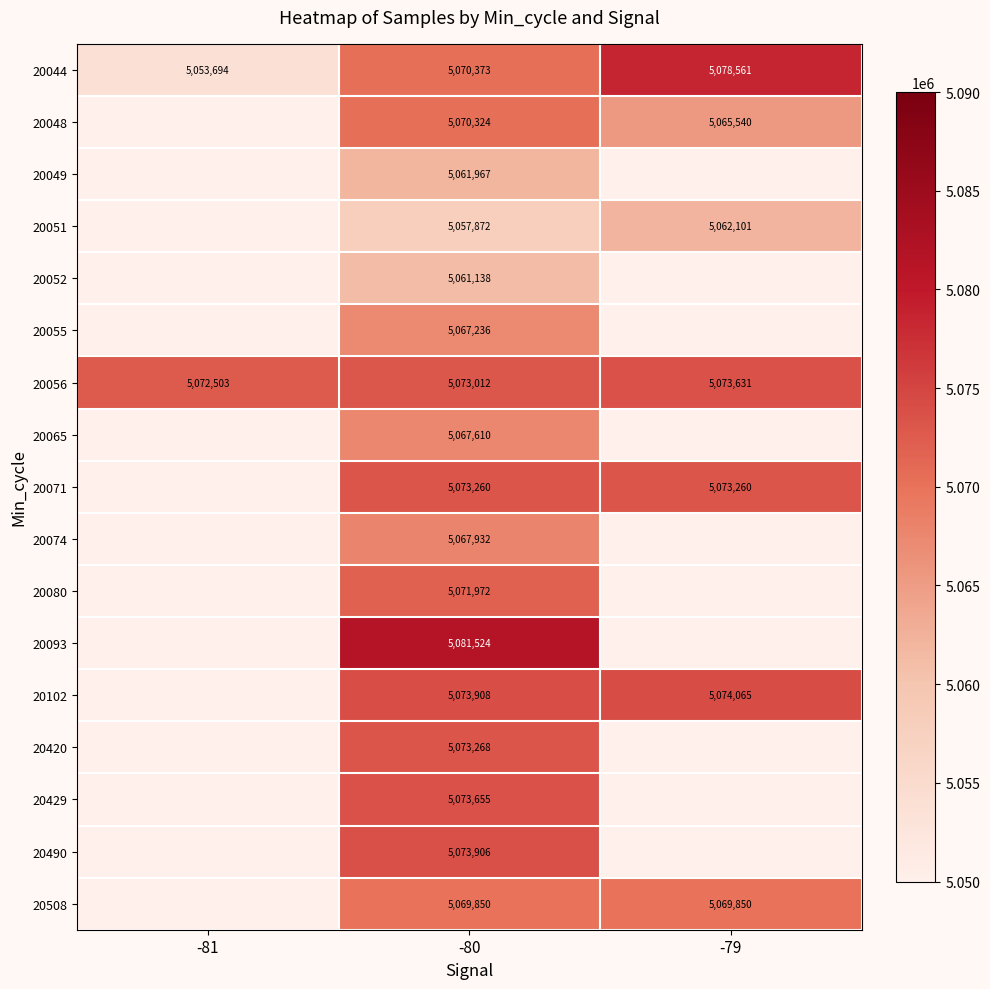

At -80, list the series in order from largest to smallest.

20093, 20102, 20490, 20429, 20420, 20071, 20056, 20080, 20044, 20048, 20508, 20074, 20065, 20055, 20049, 20052, 20051